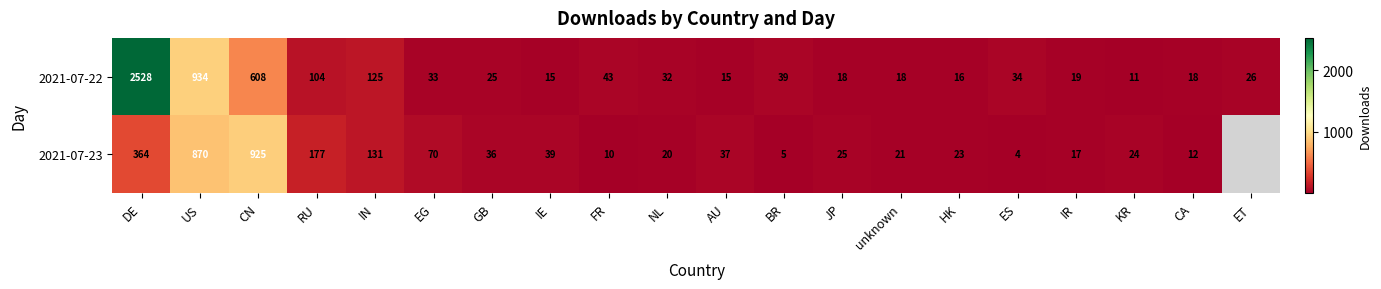

Between JP and ES, which series saw the biggest shift?

2021-07-23